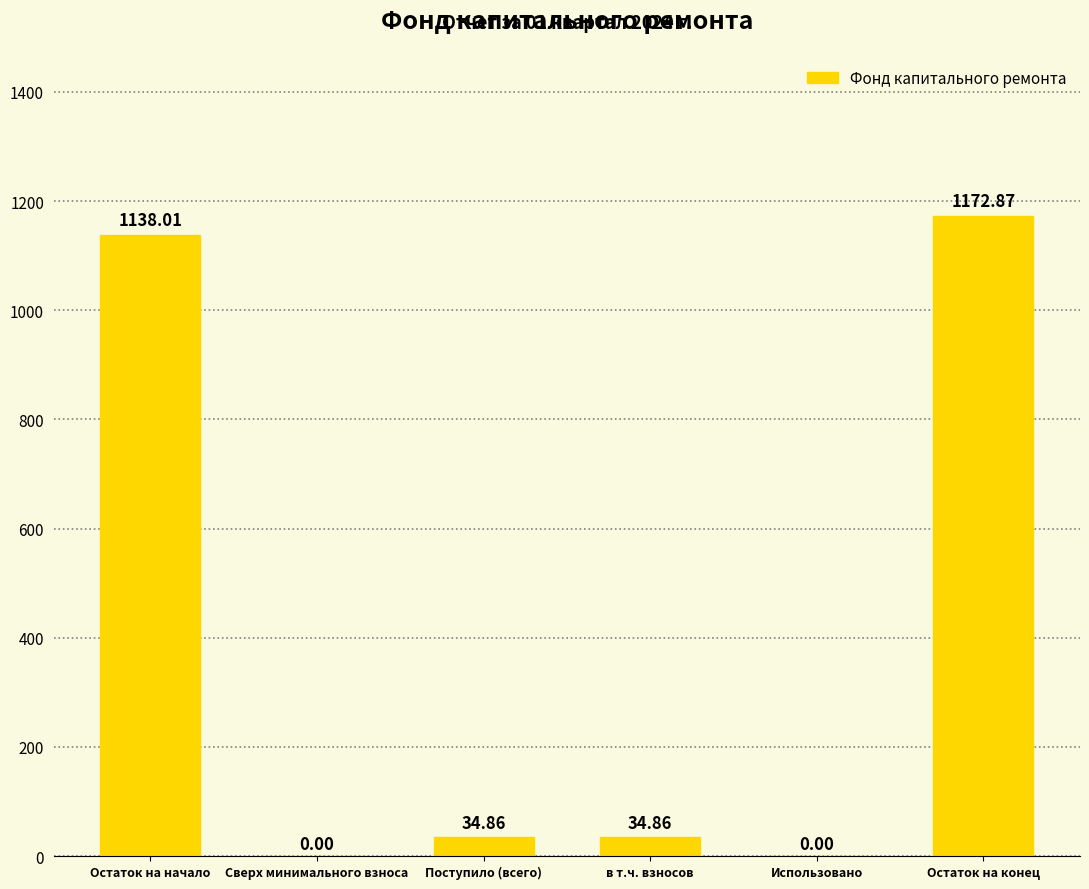

What is the change in value from Остаток на начало to Остаток на конец?

+34.9